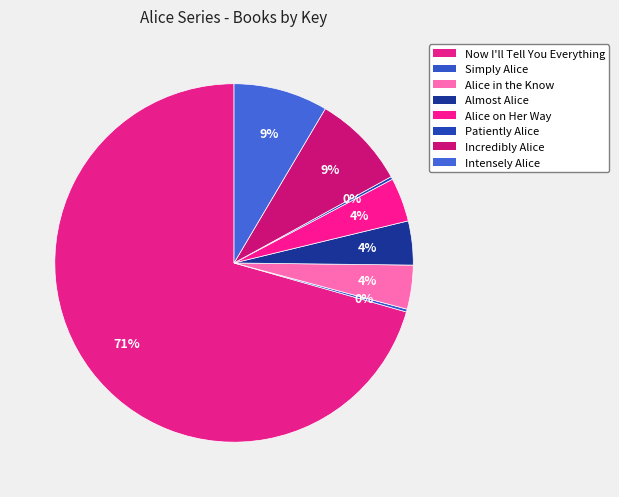

Which category accounts for the majority?

Now I'll Tell You Everything